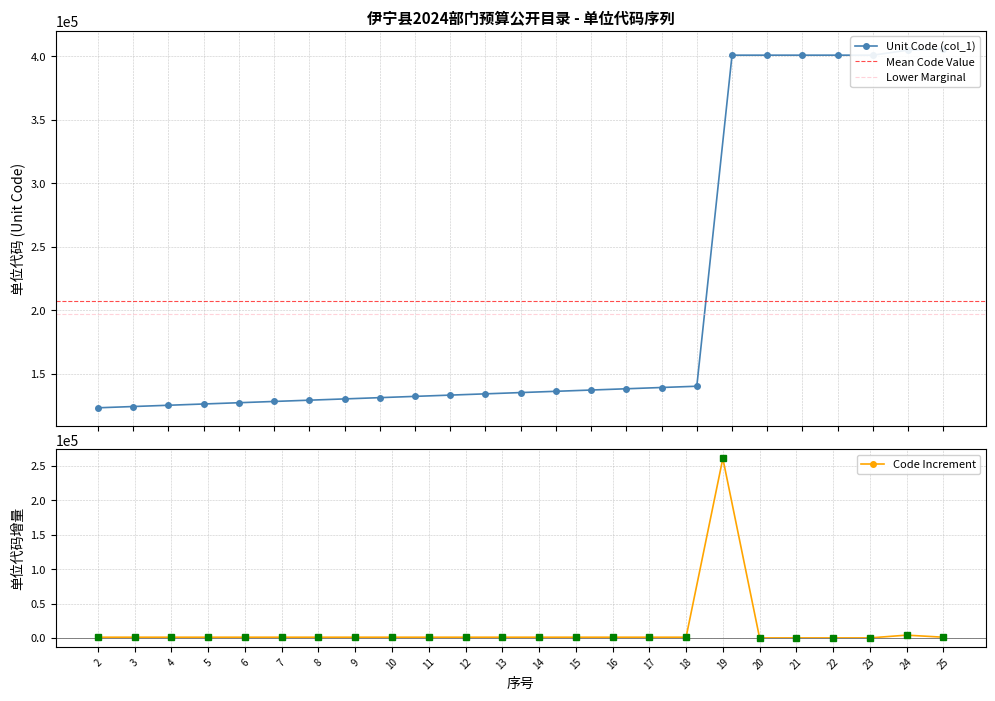

Is it true that the value at 10 is 132001?

True